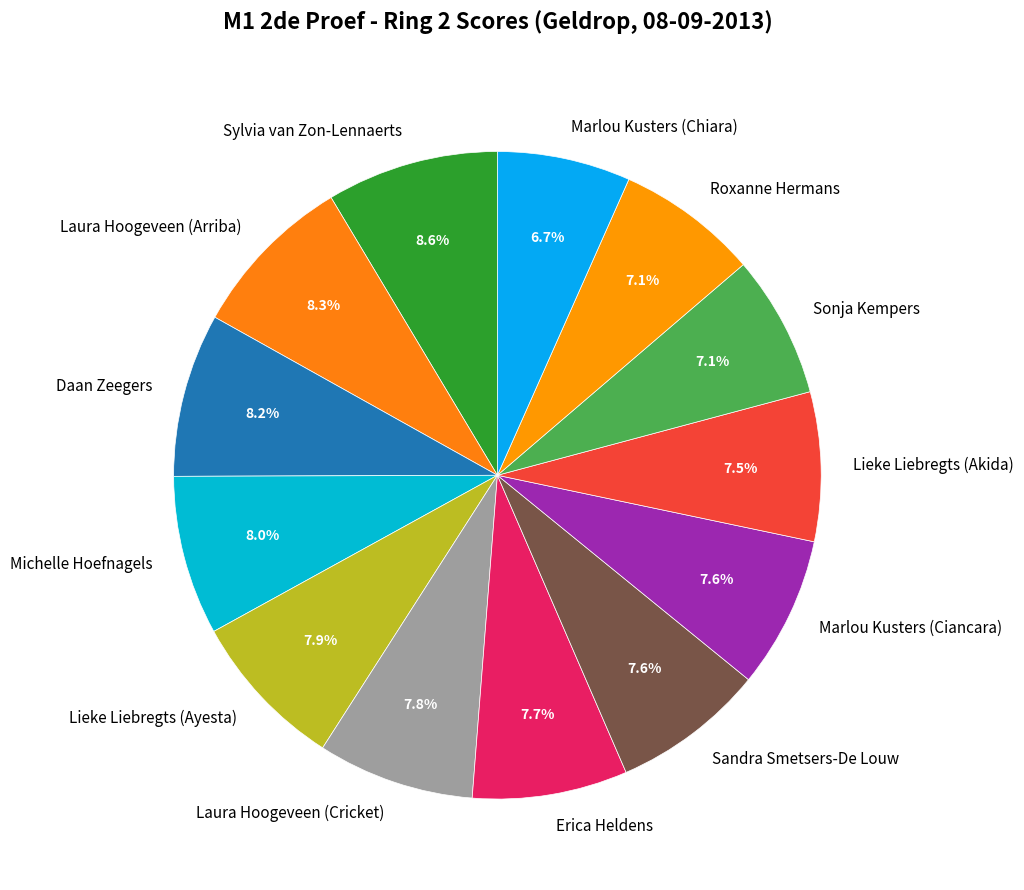

How much of the chart is everything except Sonja Kempers?

92.9%